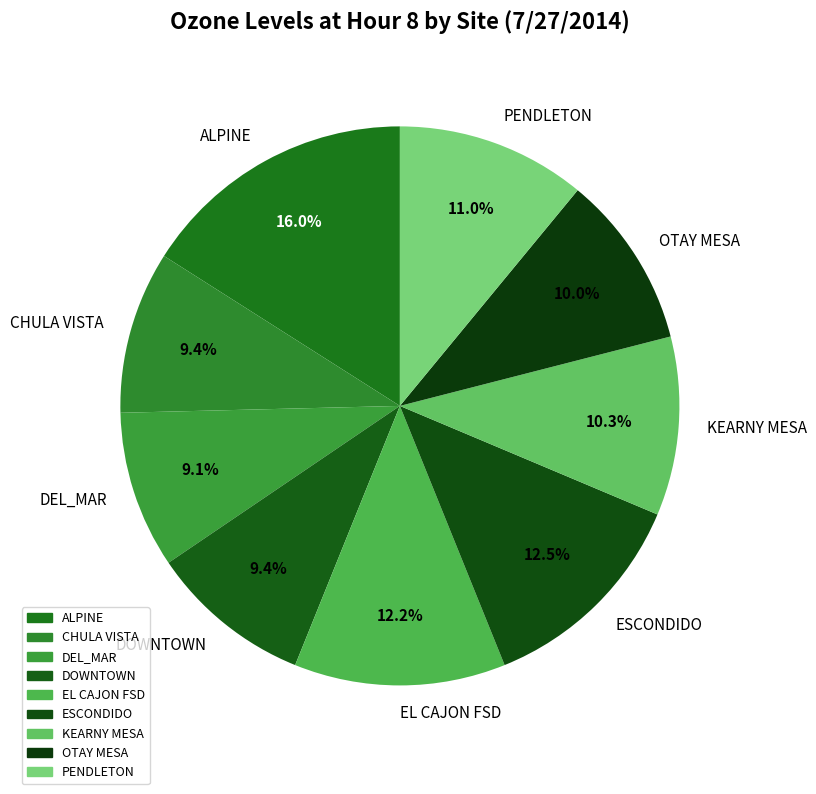

Which category has the biggest portion of the pie?

ALPINE